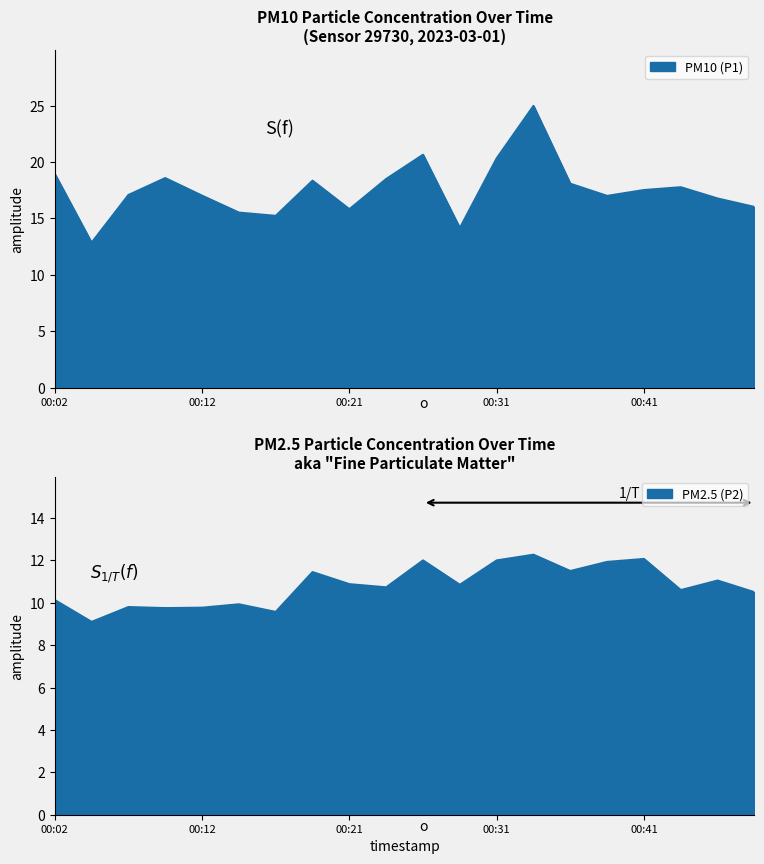

True or false: PM2.5 (P2) and PM10 (P1) cross at least once.

False